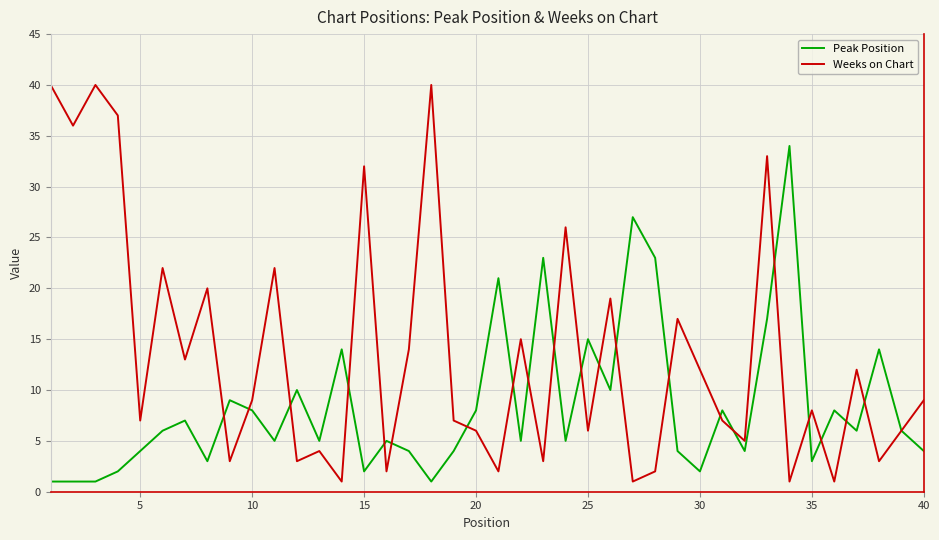

Which series has the largest total across all categories?

Weeks on Chart